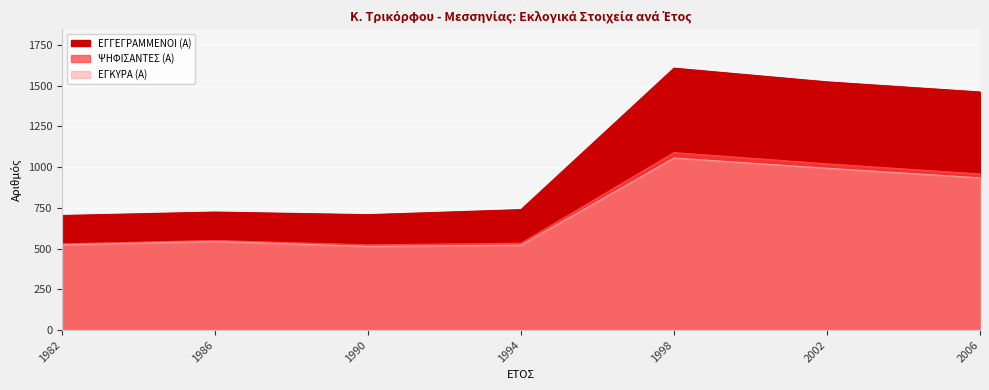

At 1994, list the series in order from largest to smallest.

ΕΓΓΕΓΡΑΜΜΕΝΟΙ (Α), ΨΗΦΙΣΑΝΤΕΣ (Α), ΕΓΚΥΡΑ (Α)